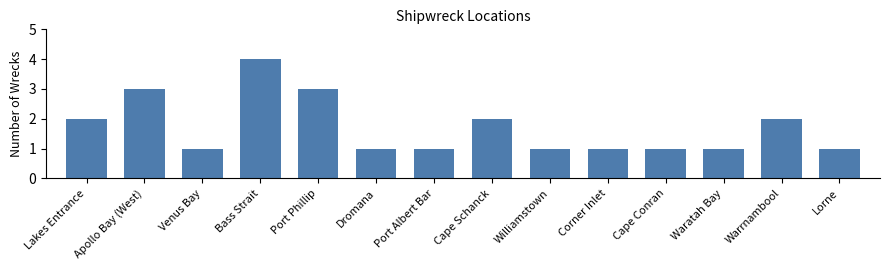

Reading left to right, what are all the values shown in this chart?

Lakes Entrance=2	Apollo Bay (West)=3	Venus Bay=1	Bass Strait=4	Port Phillip=3	Dromana=1	Port Albert Bar=1	Cape Schanck=2	Williamstown=1	Corner Inlet=1	Cape Conran=1	Waratah Bay=1	Warrnambool=2	Lorne=1